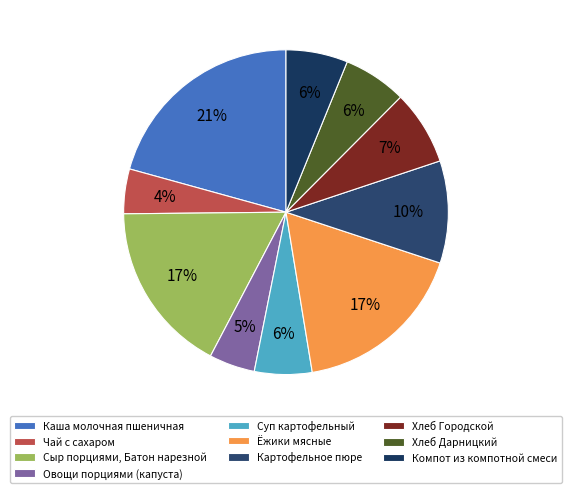

Which slice is the largest?

Каша молочная пшеничная